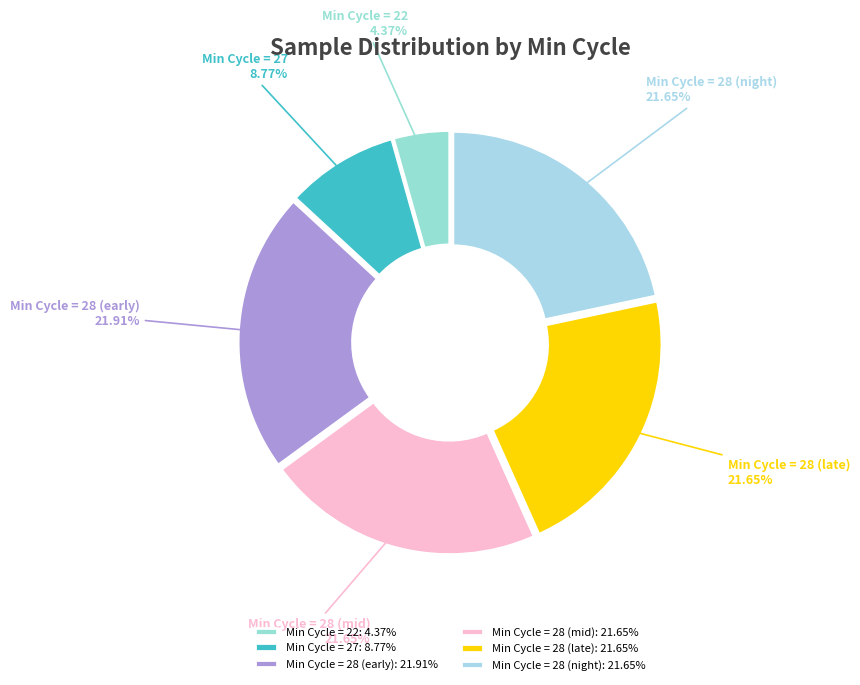

Which has a higher value, Min Cycle = 27 or Min Cycle = 28 (mid)?

Min Cycle = 28 (mid)